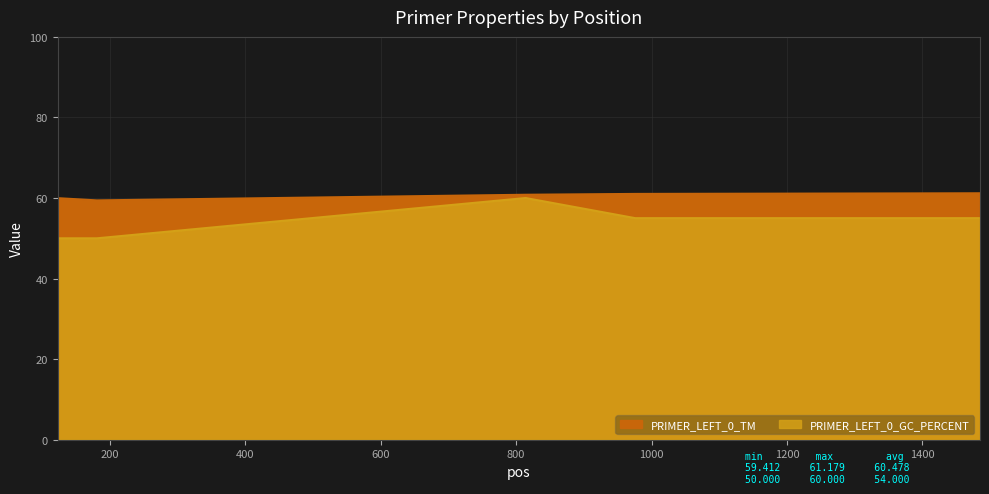

In PRIMER_LEFT_0_GC_PERCENT, how many points are higher than both neighbors (excluding endpoints)?

1